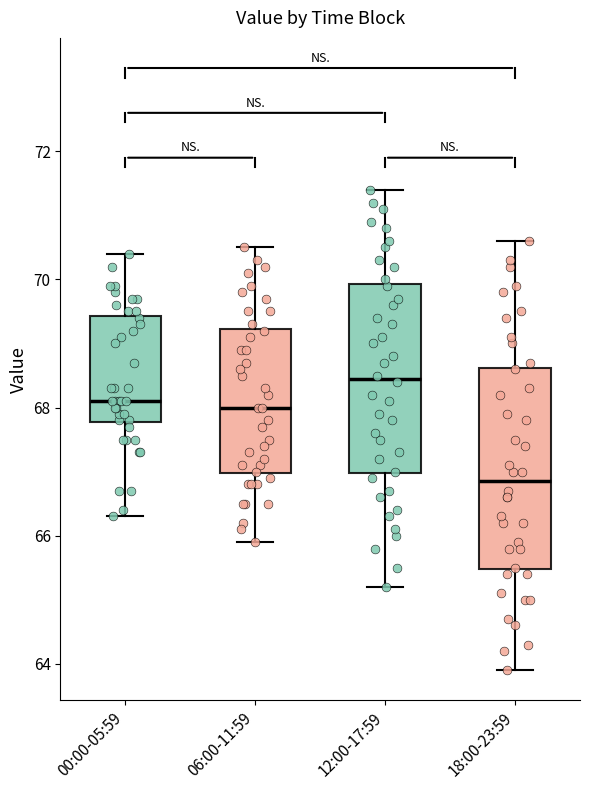

Reading left to right, transcribe this box plot: for each box, give where its median line is, the range the box spans, and where its two whiskers end, as read against the y-axis. The values are not printed on the chart, so give them approximately, as read against the axis.

00:00-05:59: median 68.2, box 67.8 to 69.4, whiskers 66.4 to 70.4
06:00-11:59: median 68.0, box 67.0 to 69.2, whiskers 66.0 to 70.6
12:00-17:59: median 68.4, box 67.0 to 70.0, whiskers 65.2 to 71.4
18:00-23:59: median 66.8, box 65.4 to 68.6, whiskers 64.0 to 70.6